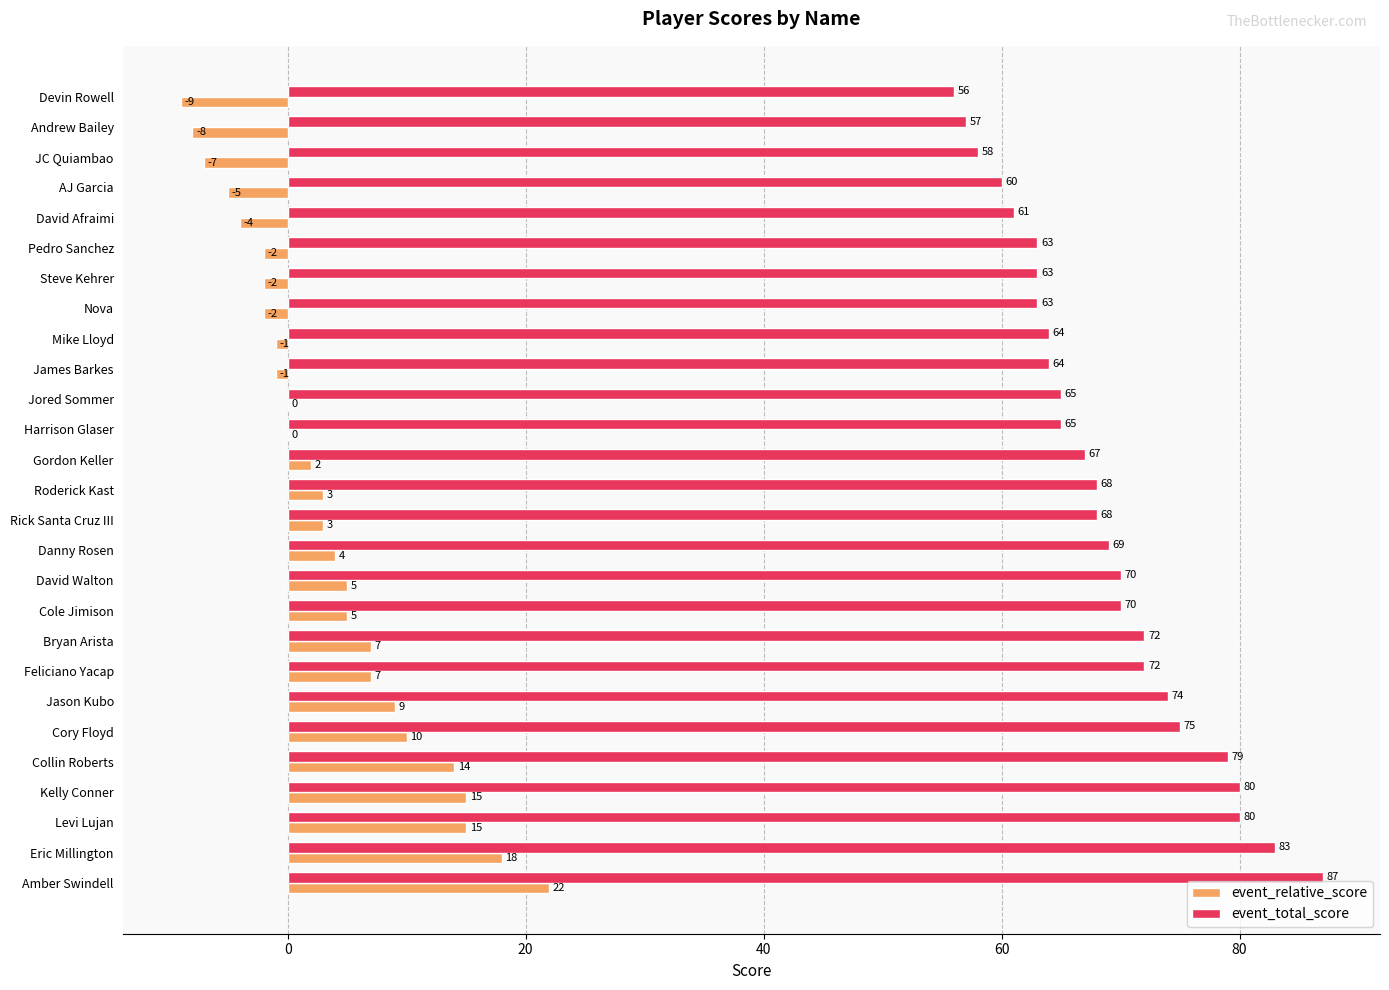

Which series has the largest total across all categories?

event_total_score